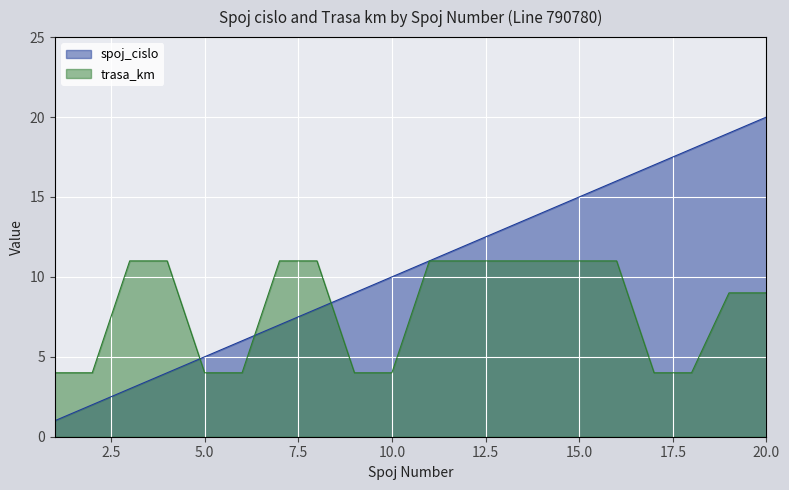

True or false: trasa_km has more than 2 interior local peaks.

False